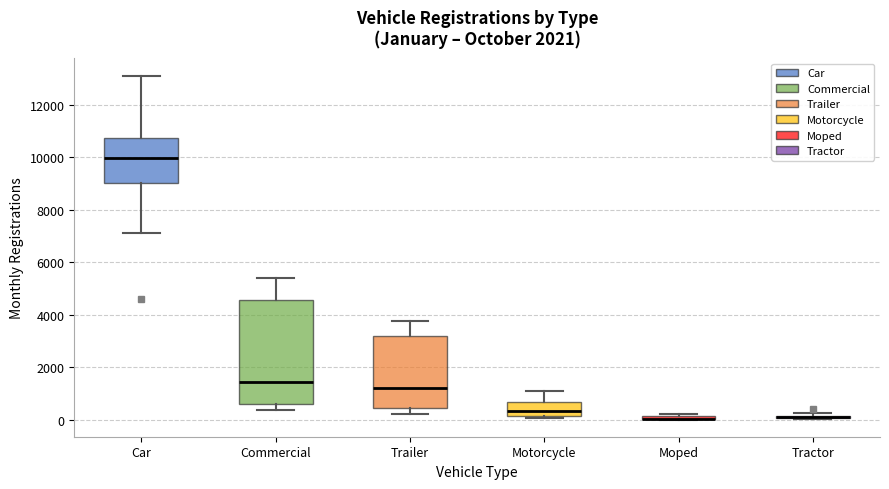

Where is the upper edge of the box for Car on the y-axis? The values are not printed on the chart, so give them approximately, as read against the axis.

10800